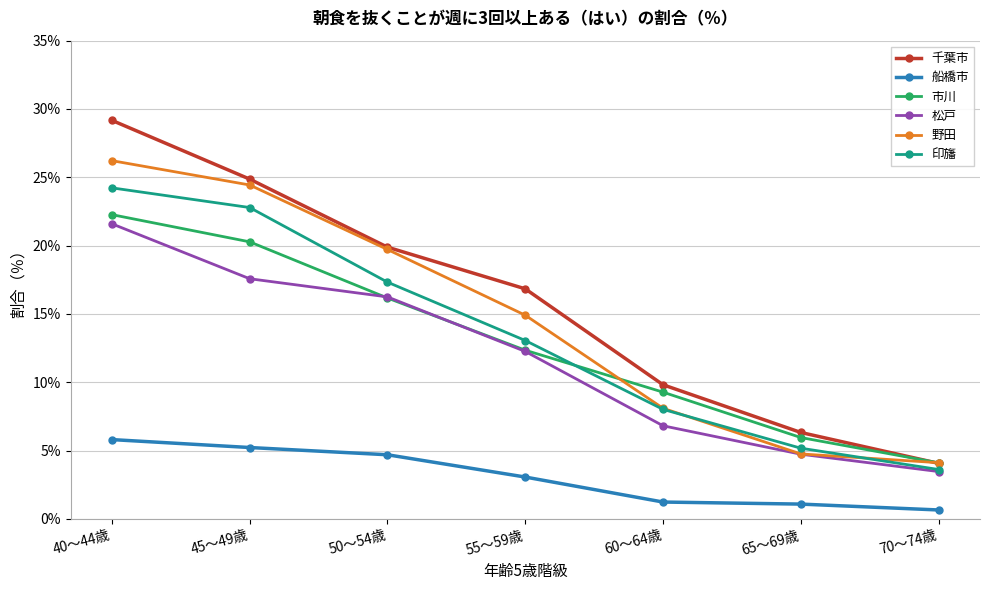

How many series are shown in this chart?

6